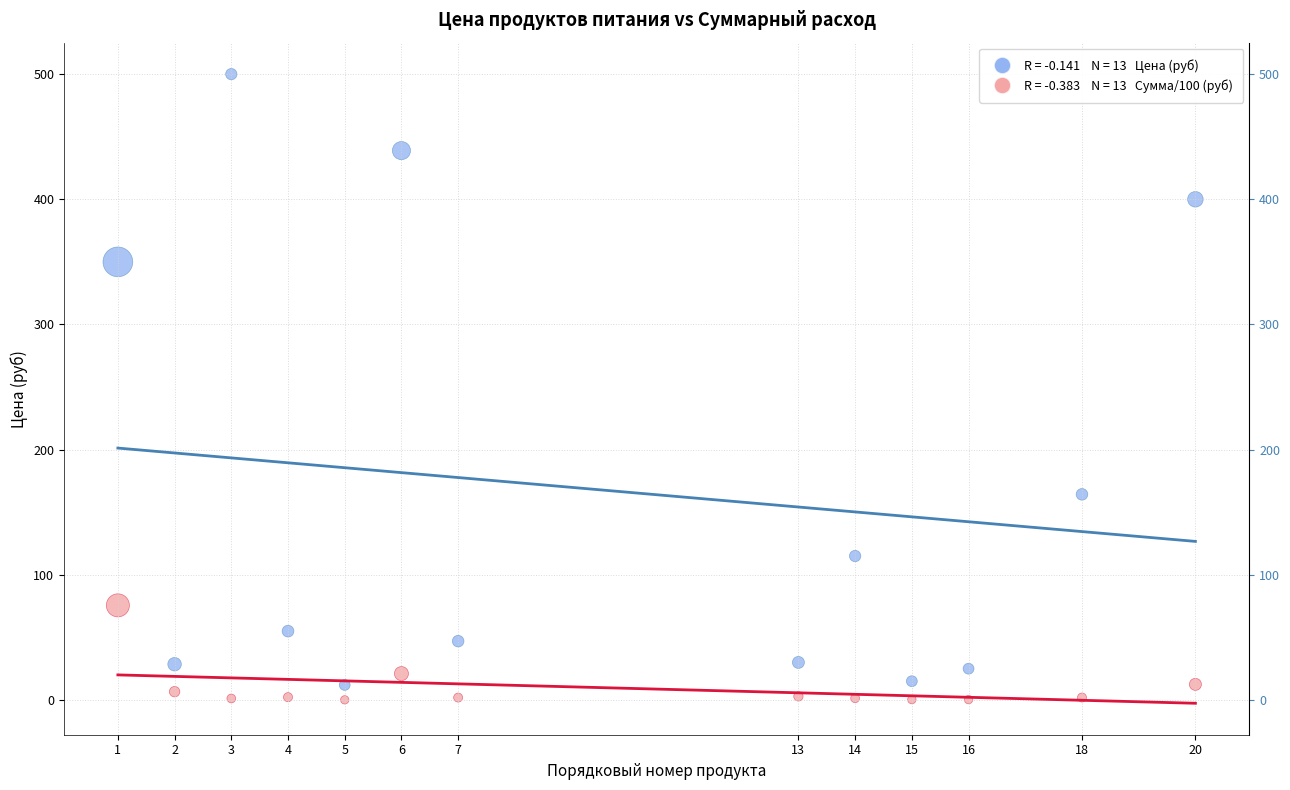

Across all series, what Y value is closest to 250?

164.3